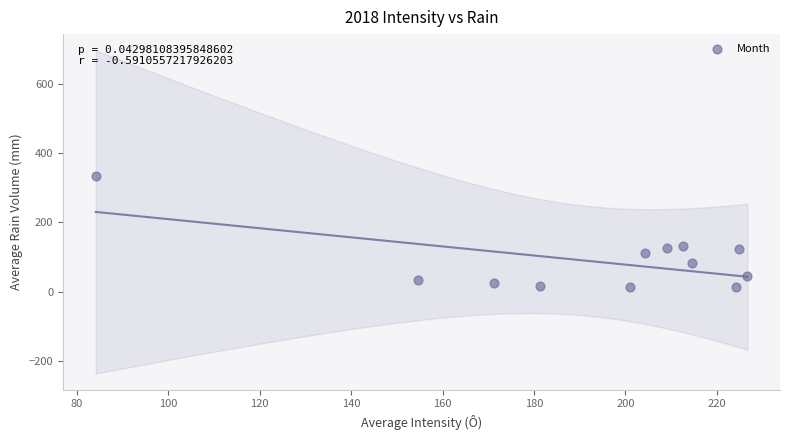

What is the average X value?

192.4